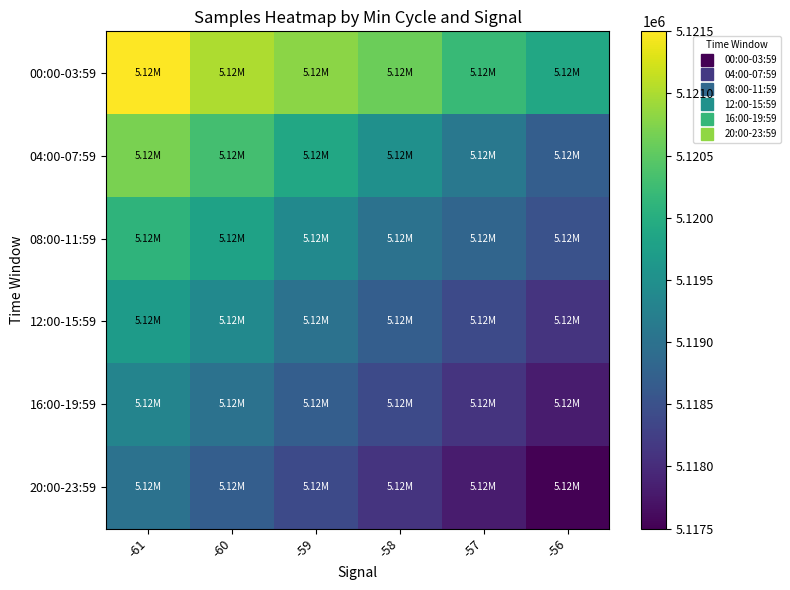

At -57, list the series in order from smallest to largest.

20:00-23:59, 16:00-19:59, 12:00-15:59, 08:00-11:59, 04:00-07:59, 00:00-03:59